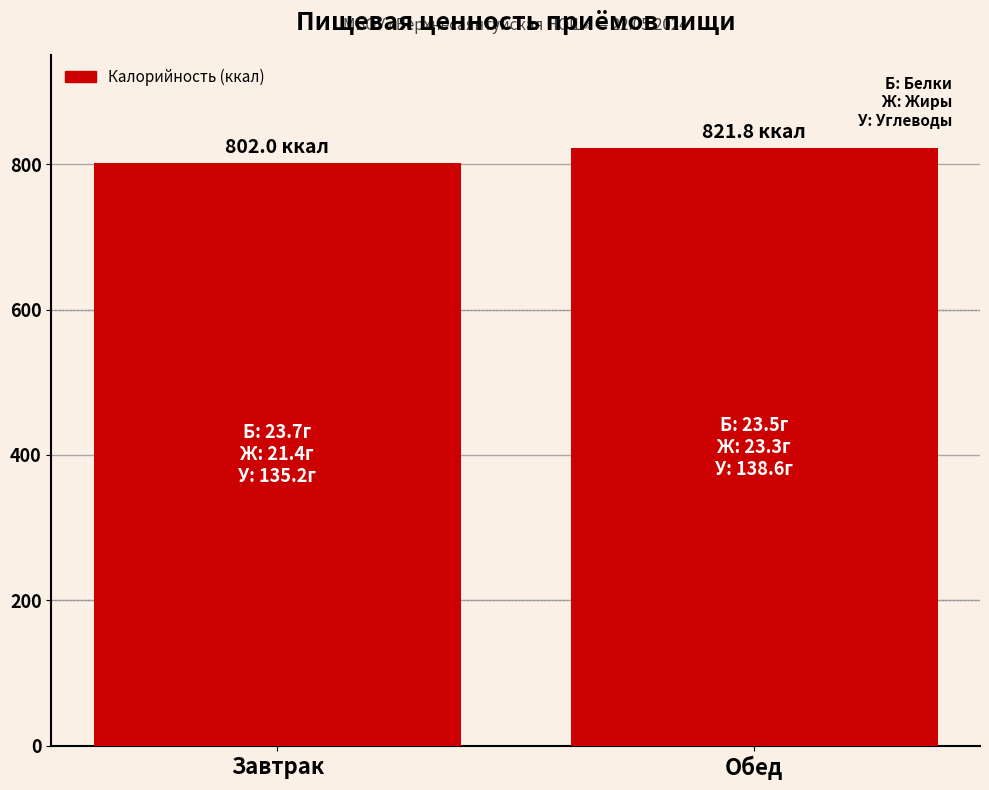

What is the label of the 2nd bar from the right?

Завтрак